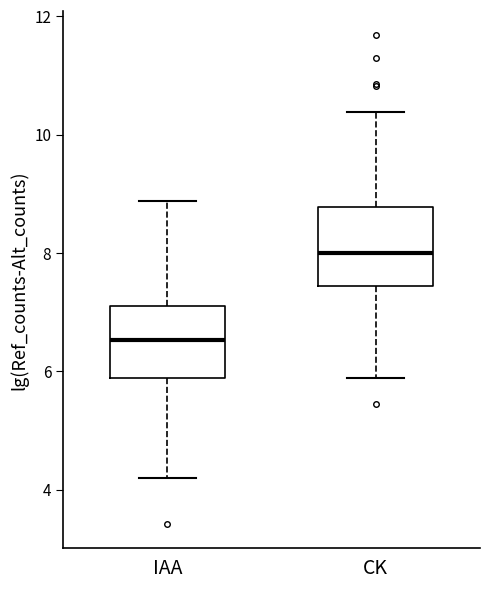

Which box's median line is the highest?

CK